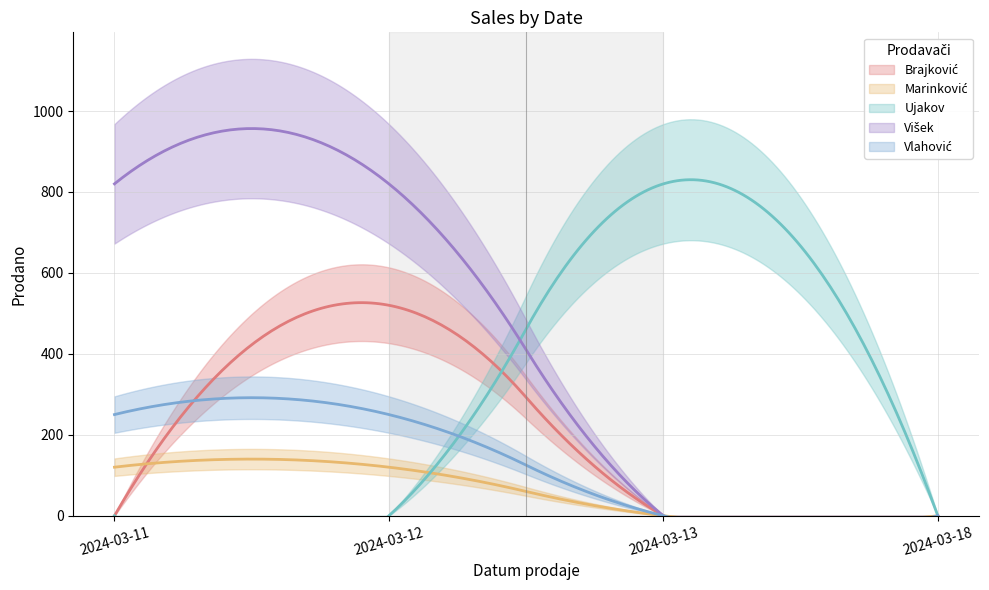

At which category is the sum across all series the highest?

2024-03-12